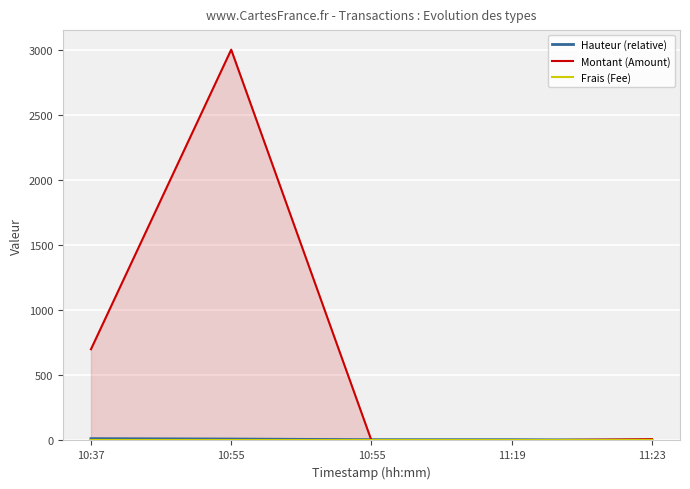

Which series changed the most between 10:55 and 11:23?

Montant (Amount)